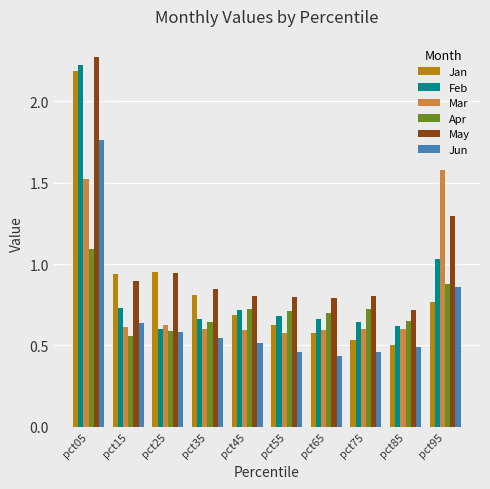

At which label does Mar reach its minimum?

pct55